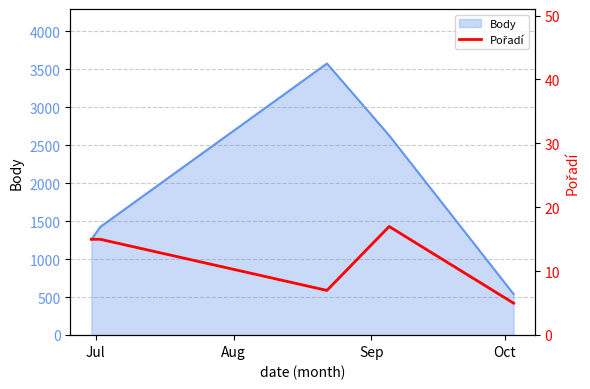

How many interior local valleys (lower than both neighbors) does the data have?

1